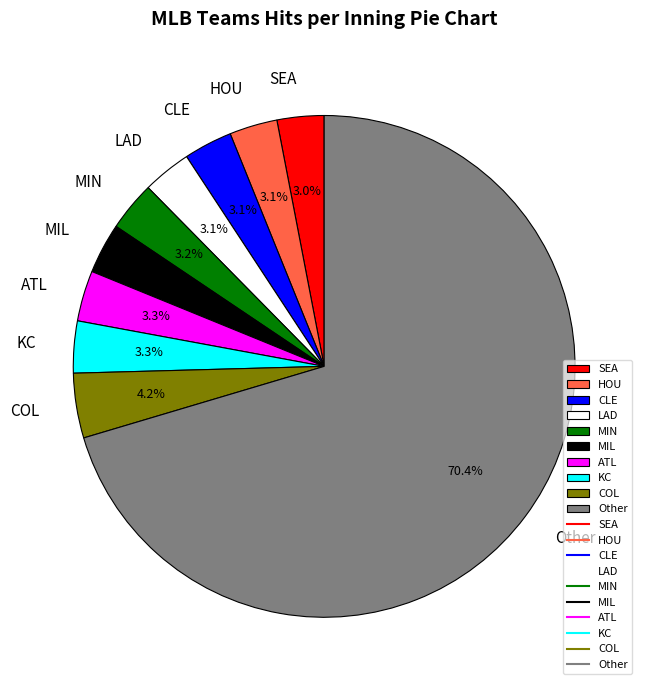

What is the largest slice in the pie chart?

Other